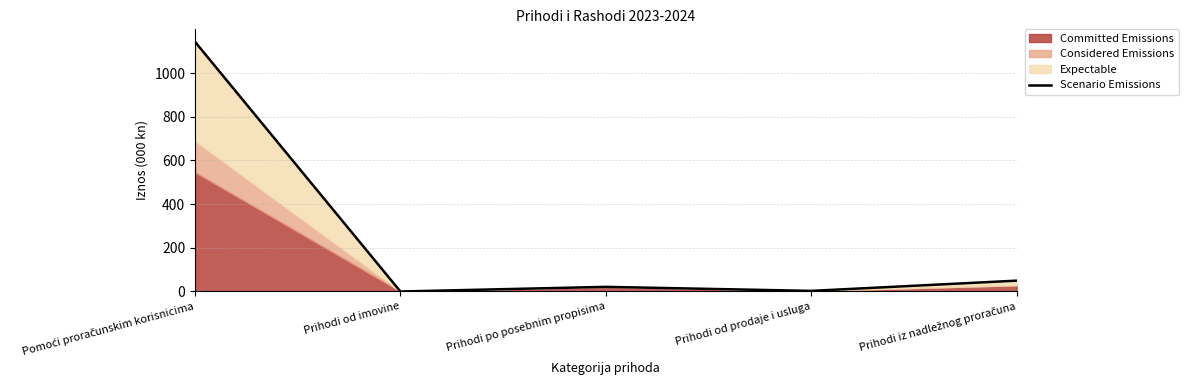

Where is the first local minimum?

Prihodi od imovine